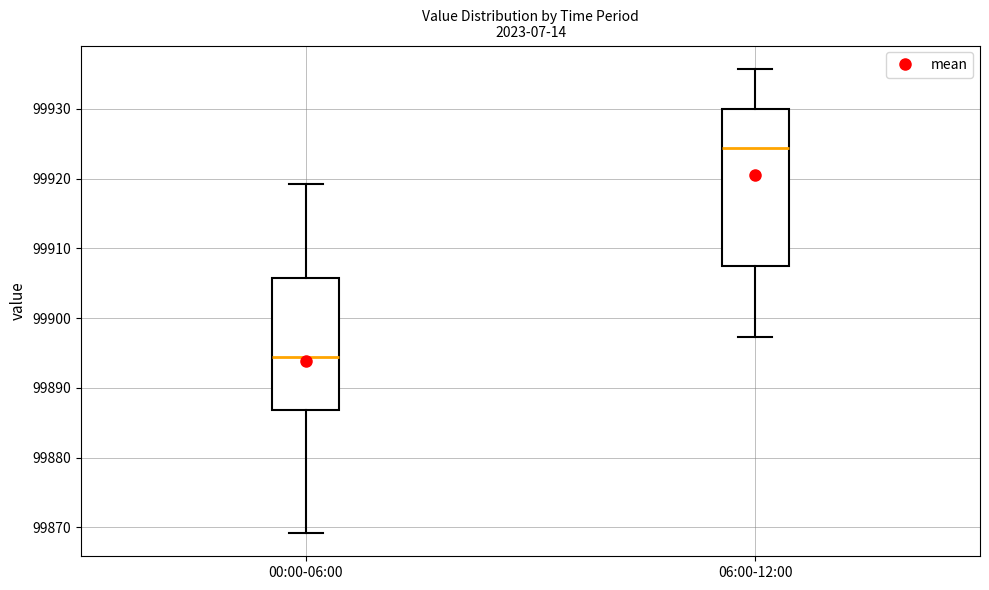

Which box's median line is the highest?

06:00-12:00